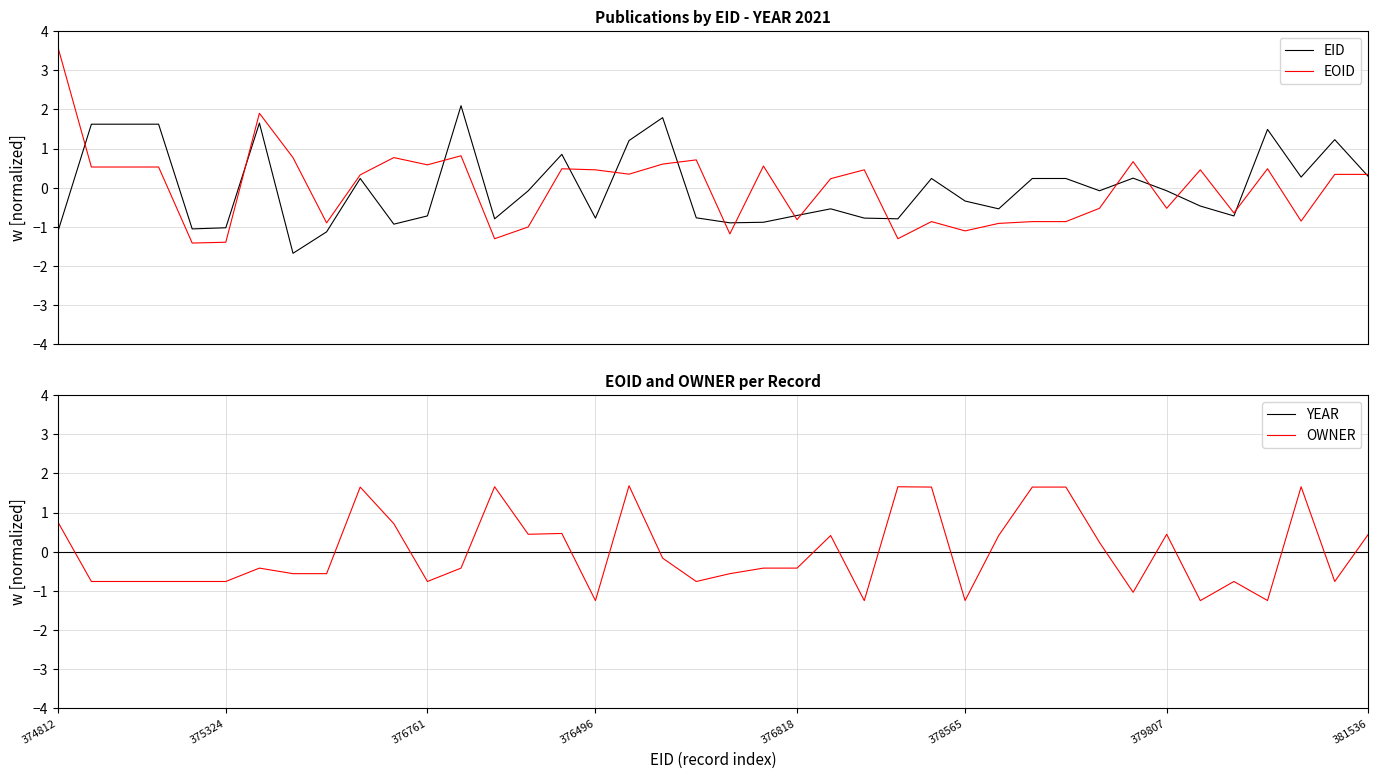

What is the lowest value of the EOID series?

-1.4